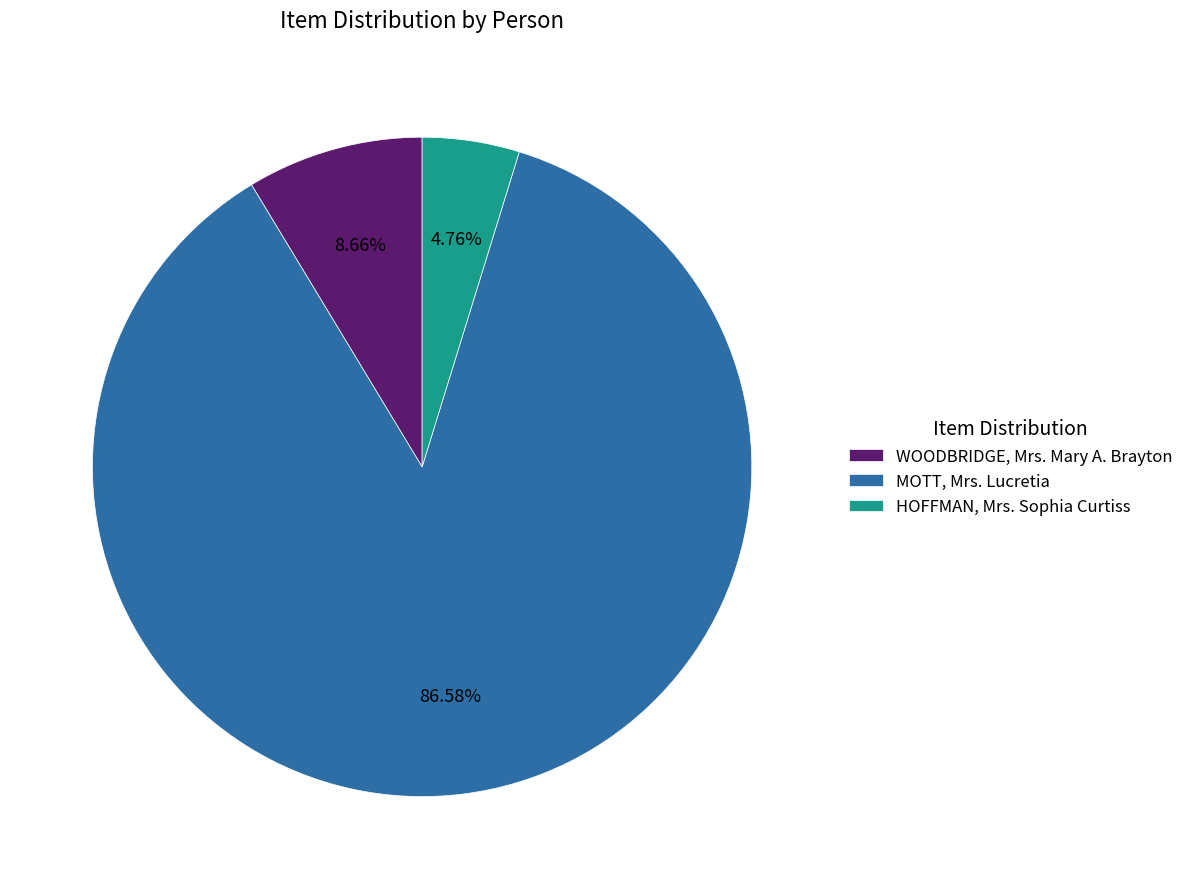

To the nearest percent, what portion does WOODBRIDGE, Mrs. Mary A. Brayton represent?

9%